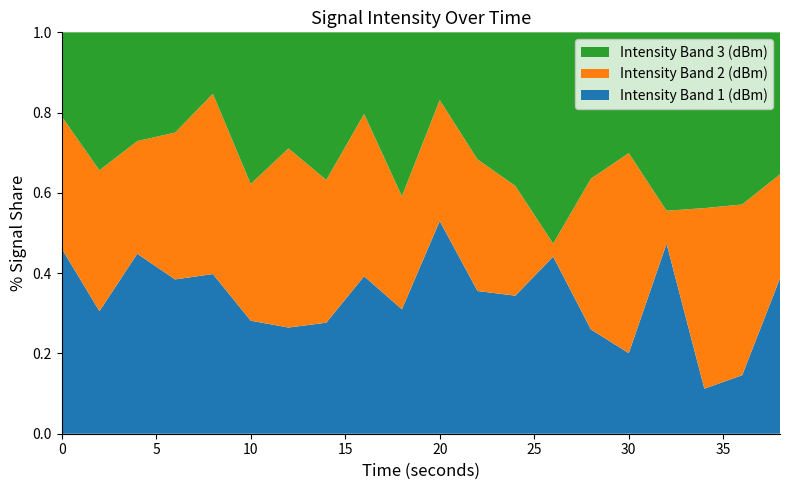

Is it true that Intensity Band 1 (dBm) equals 0.3 at 30?

False